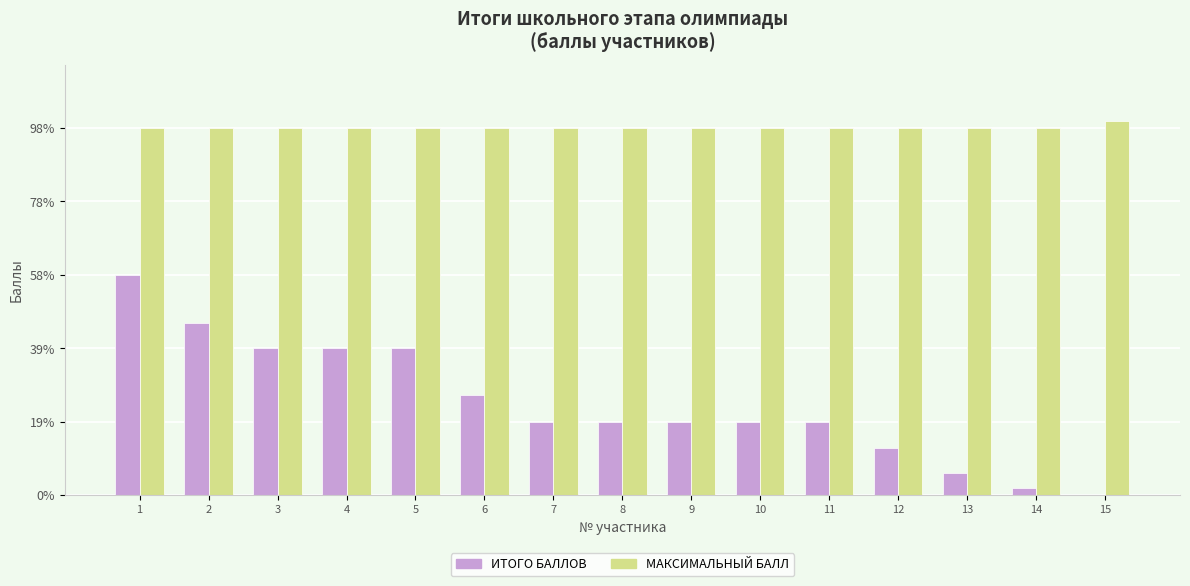

What are all the series names shown in the legend?

ИТОГО БАЛЛОВ, МАКСИМАЛЬНЫЙ БАЛЛ